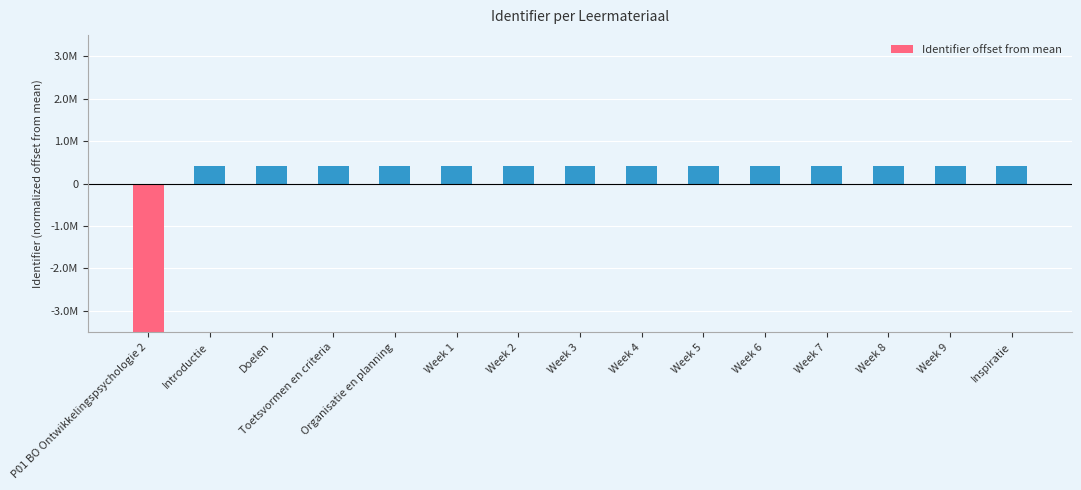

Reading left to right, list all the values displayed in this chart.

-5713909.9	408124.1	408126.1	408128.1	408130.1	408131.1	408133.1	408135.1	408137.1	408139.1	408141.1	408143.1	408145.1	408147.1	408149.1